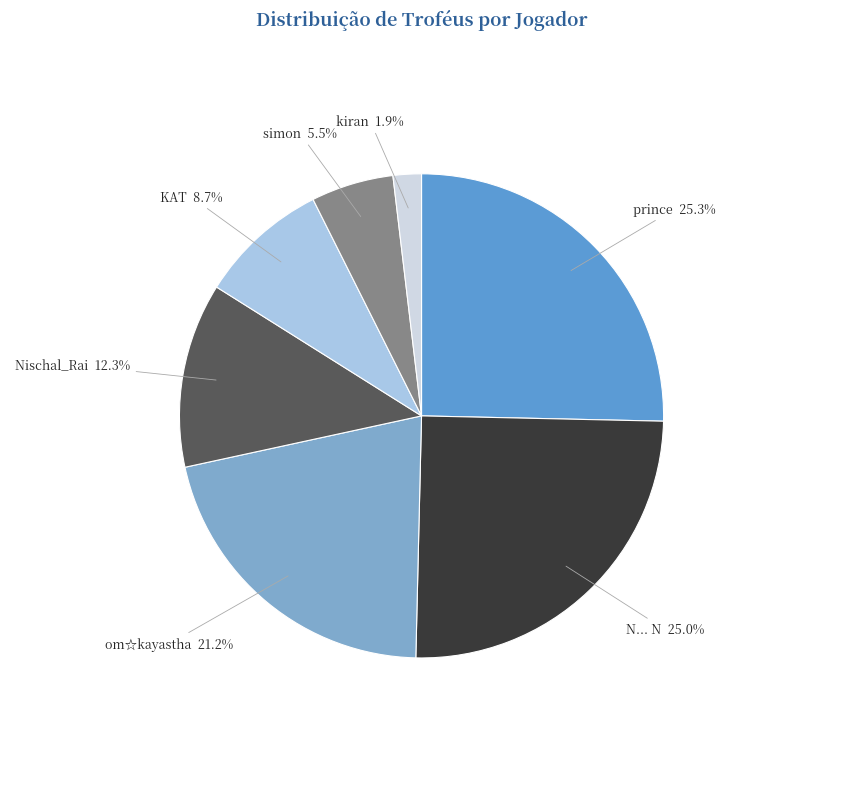

Count the number of slices in the pie.

7